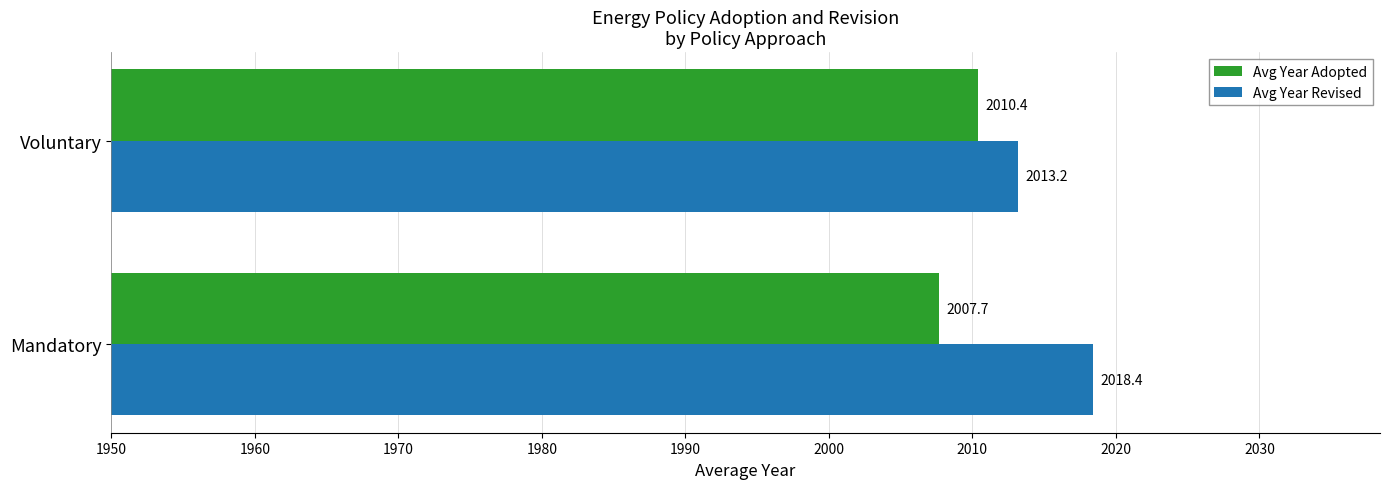

What is the total value across all series at Mandatory?

4026.1